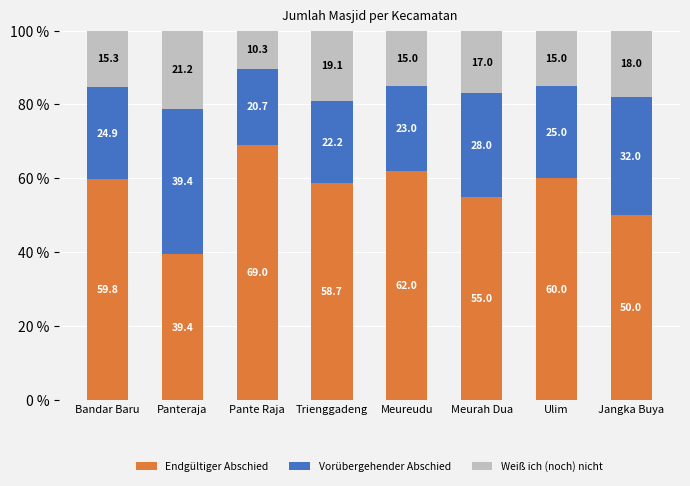

Rank the categories by Endgültiger Abschied value from lowest to highest.

Panteraja, Jangka Buya, Meurah Dua, Trienggadeng, Bandar Baru, Ulim, Meureudu, Pante Raja